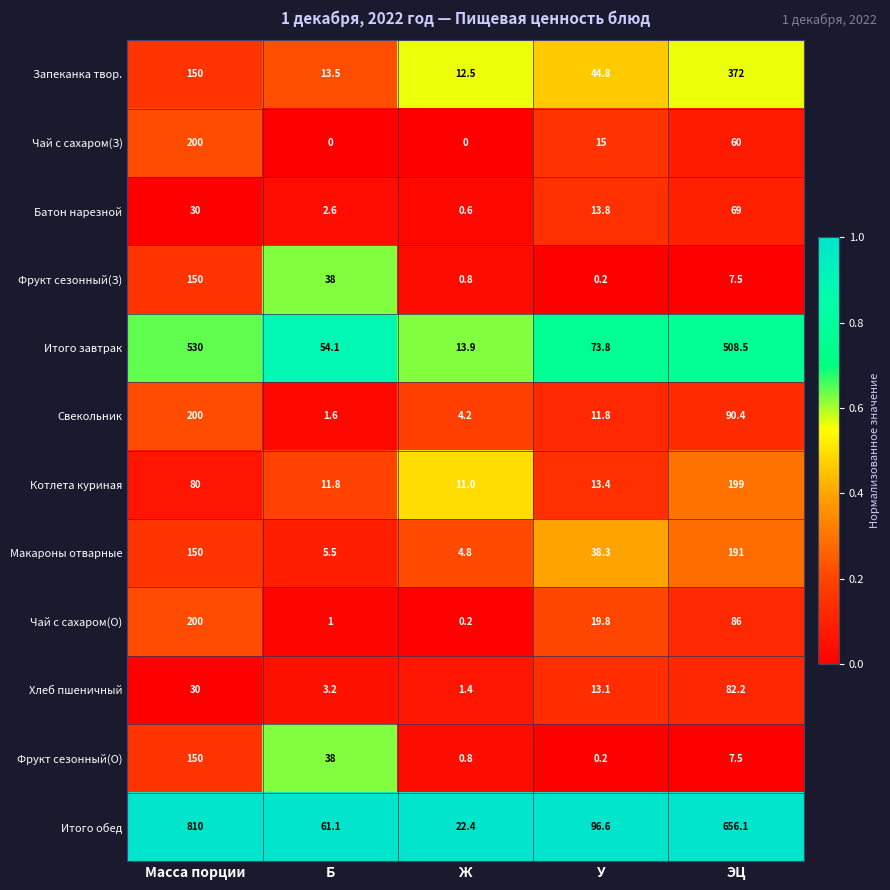

True or false: Итого завтрак has a value of 530.0 at Масса порции.

True